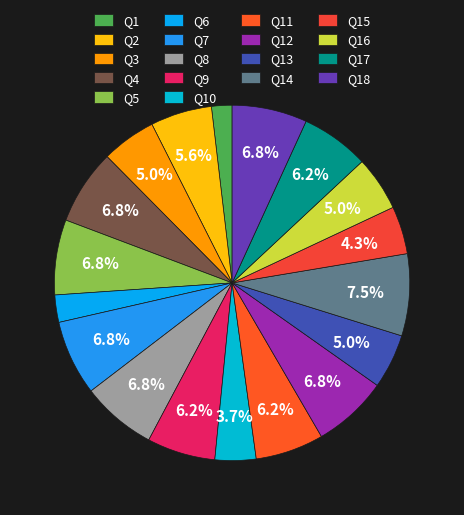

Does Q7 represent more than half of the total?

No